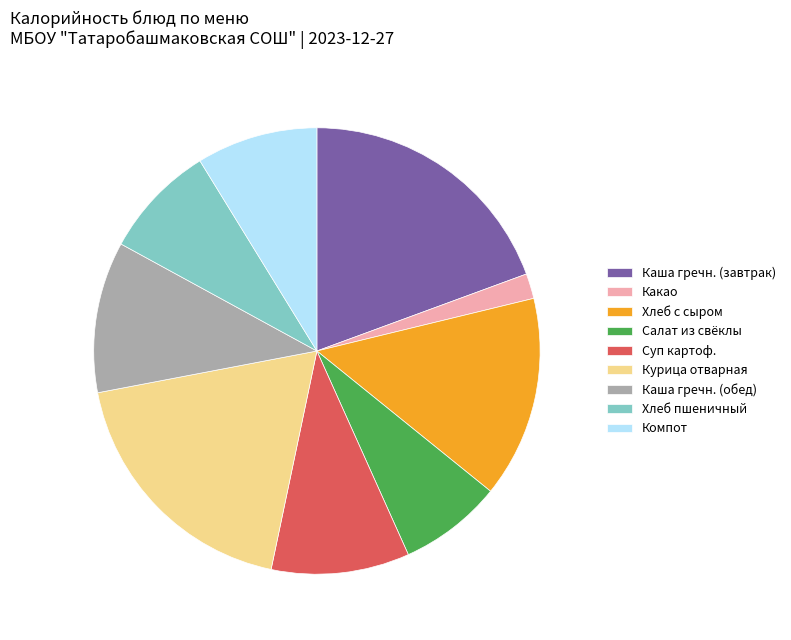

Which category has the smallest portion of the pie?

Какао